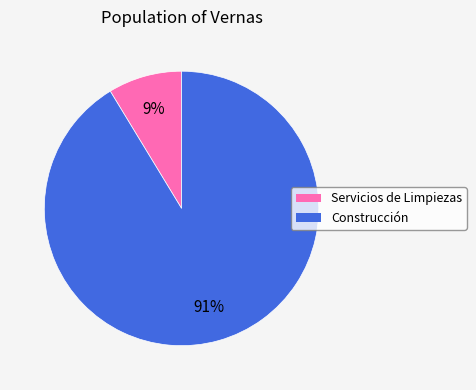

Does any single category account for the majority?

Yes